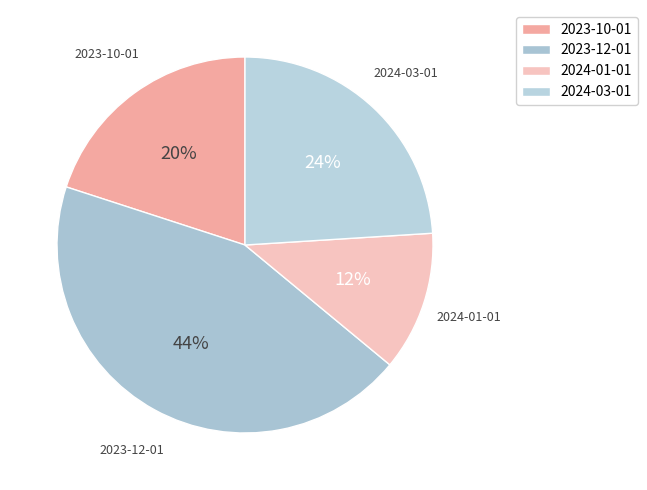

Does 2023-12-01 account for over 50% of the chart?

No